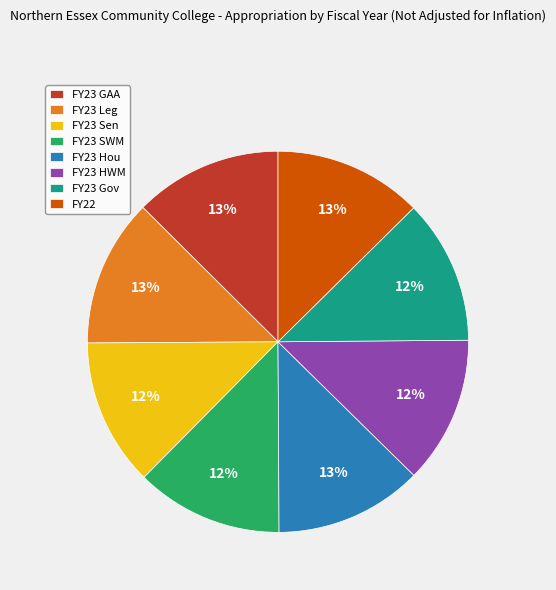

Is it true that FY23 Leg is 18% of the pie?

False